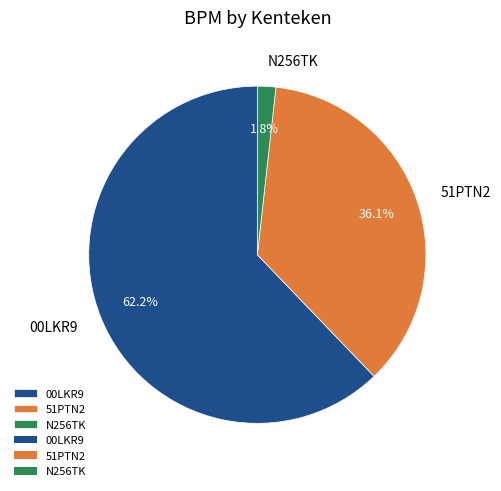

What is the majority slice?

00LKR9